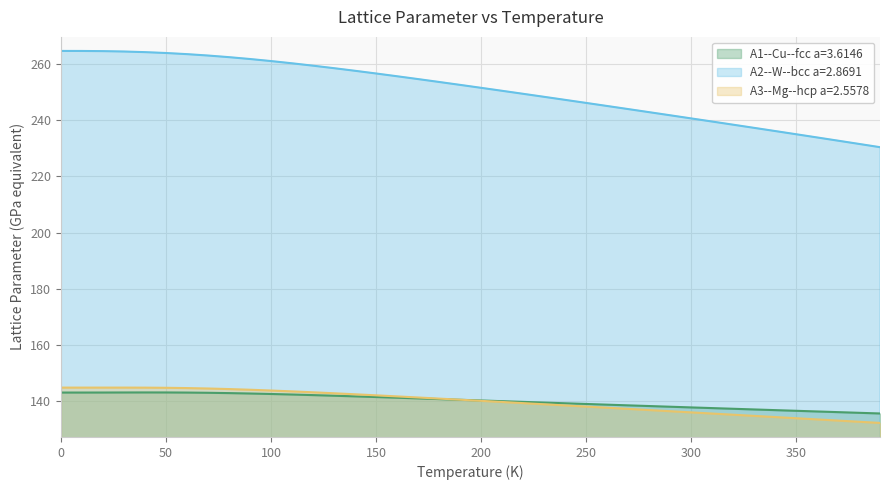

Is it true that A3--Mg--hcp a=2.5578 equals 144.8 at 10?

True